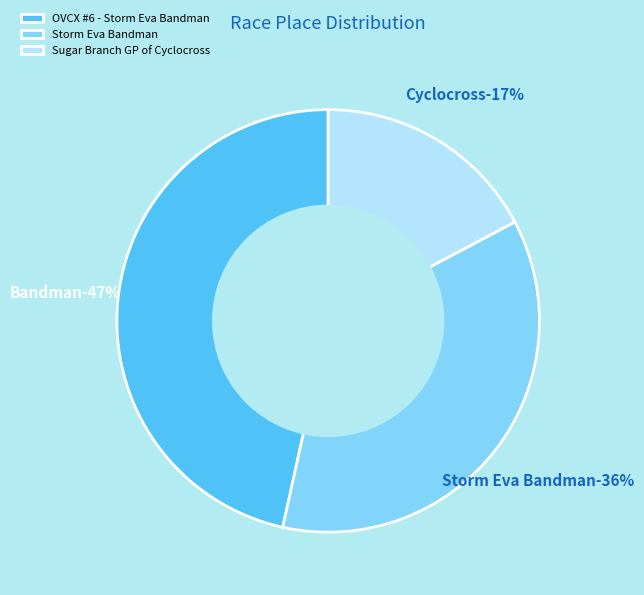

Which has a higher value, OVCX #6 - Storm Eva Bandman or Storm Eva Bandman?

OVCX #6 - Storm Eva Bandman